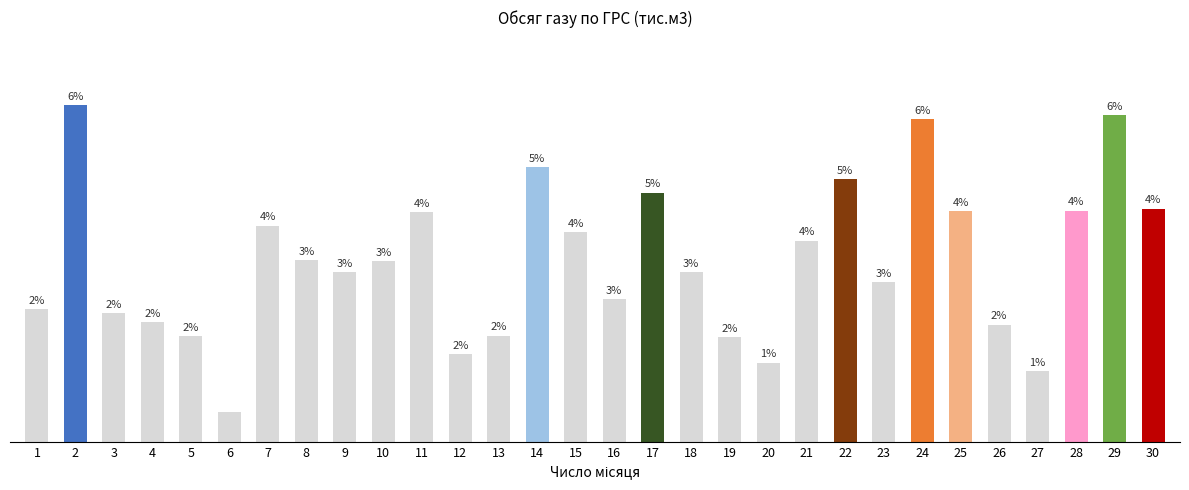

Are the bars horizontal?

No